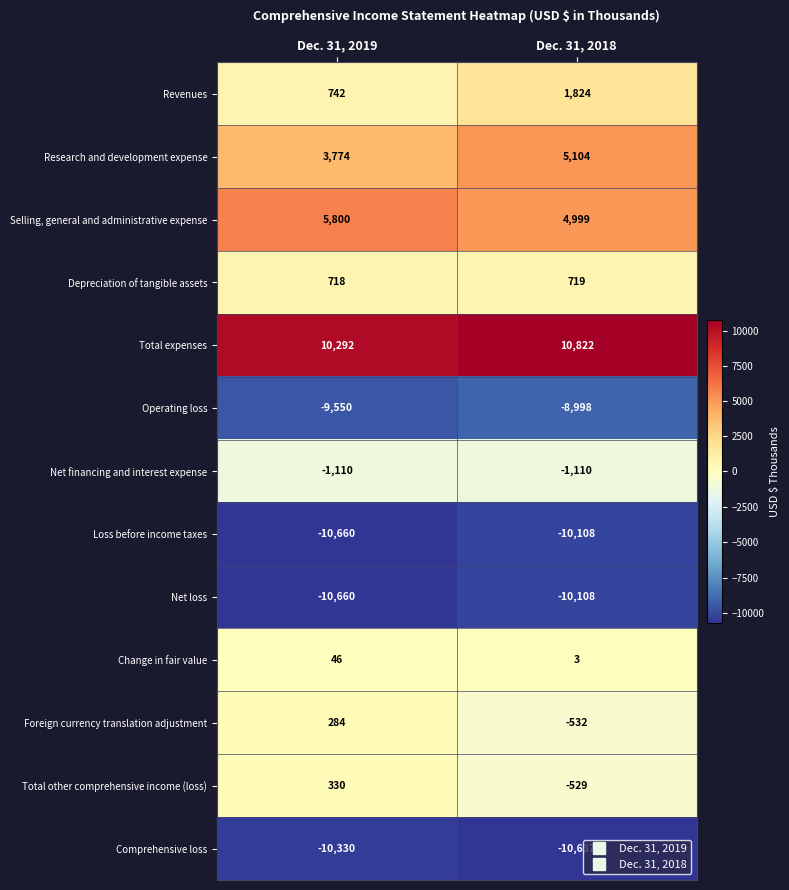

List the labels in order of Total expenses value, smallest first.

Dec. 31, 2019, Dec. 31, 2018